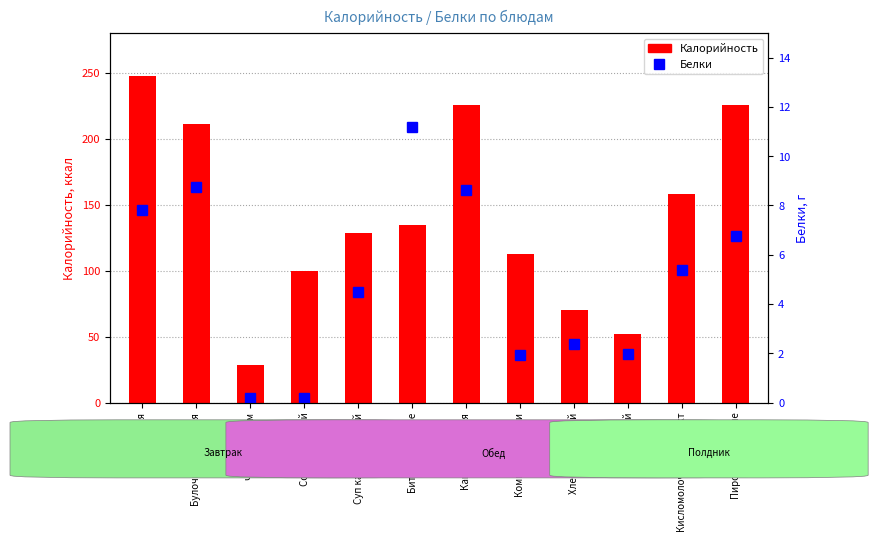

True or false: Белки has a value of 8.6 at Каша гречневая.

True